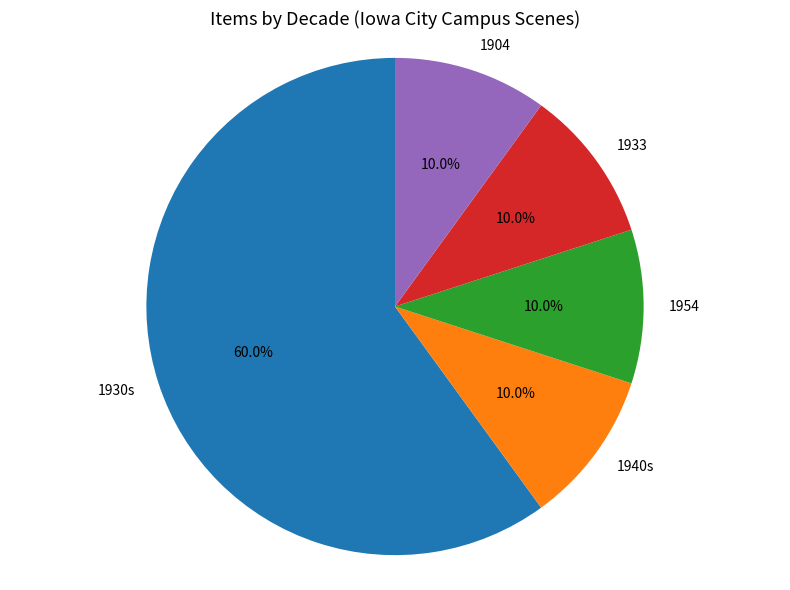

Between 1904 and 1930s, which is larger?

1930s